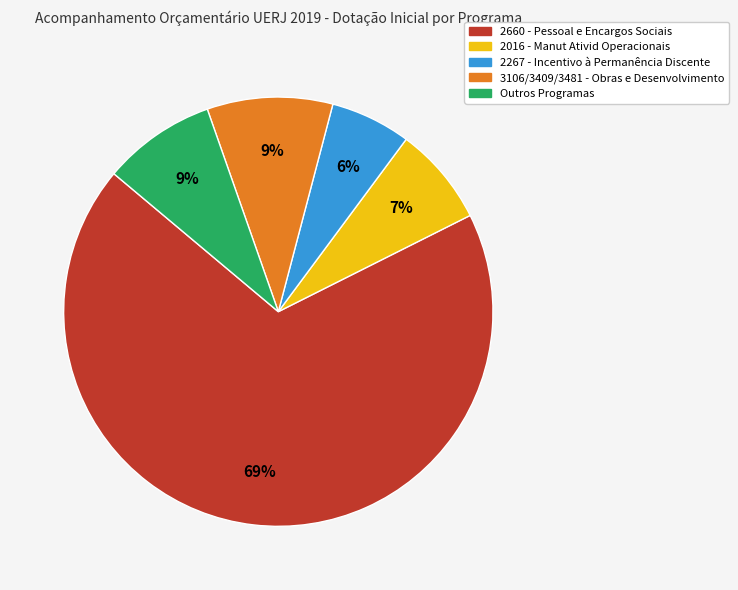

Which category has the smallest portion of the pie?

2267 - Incentivo à Permanência Discente